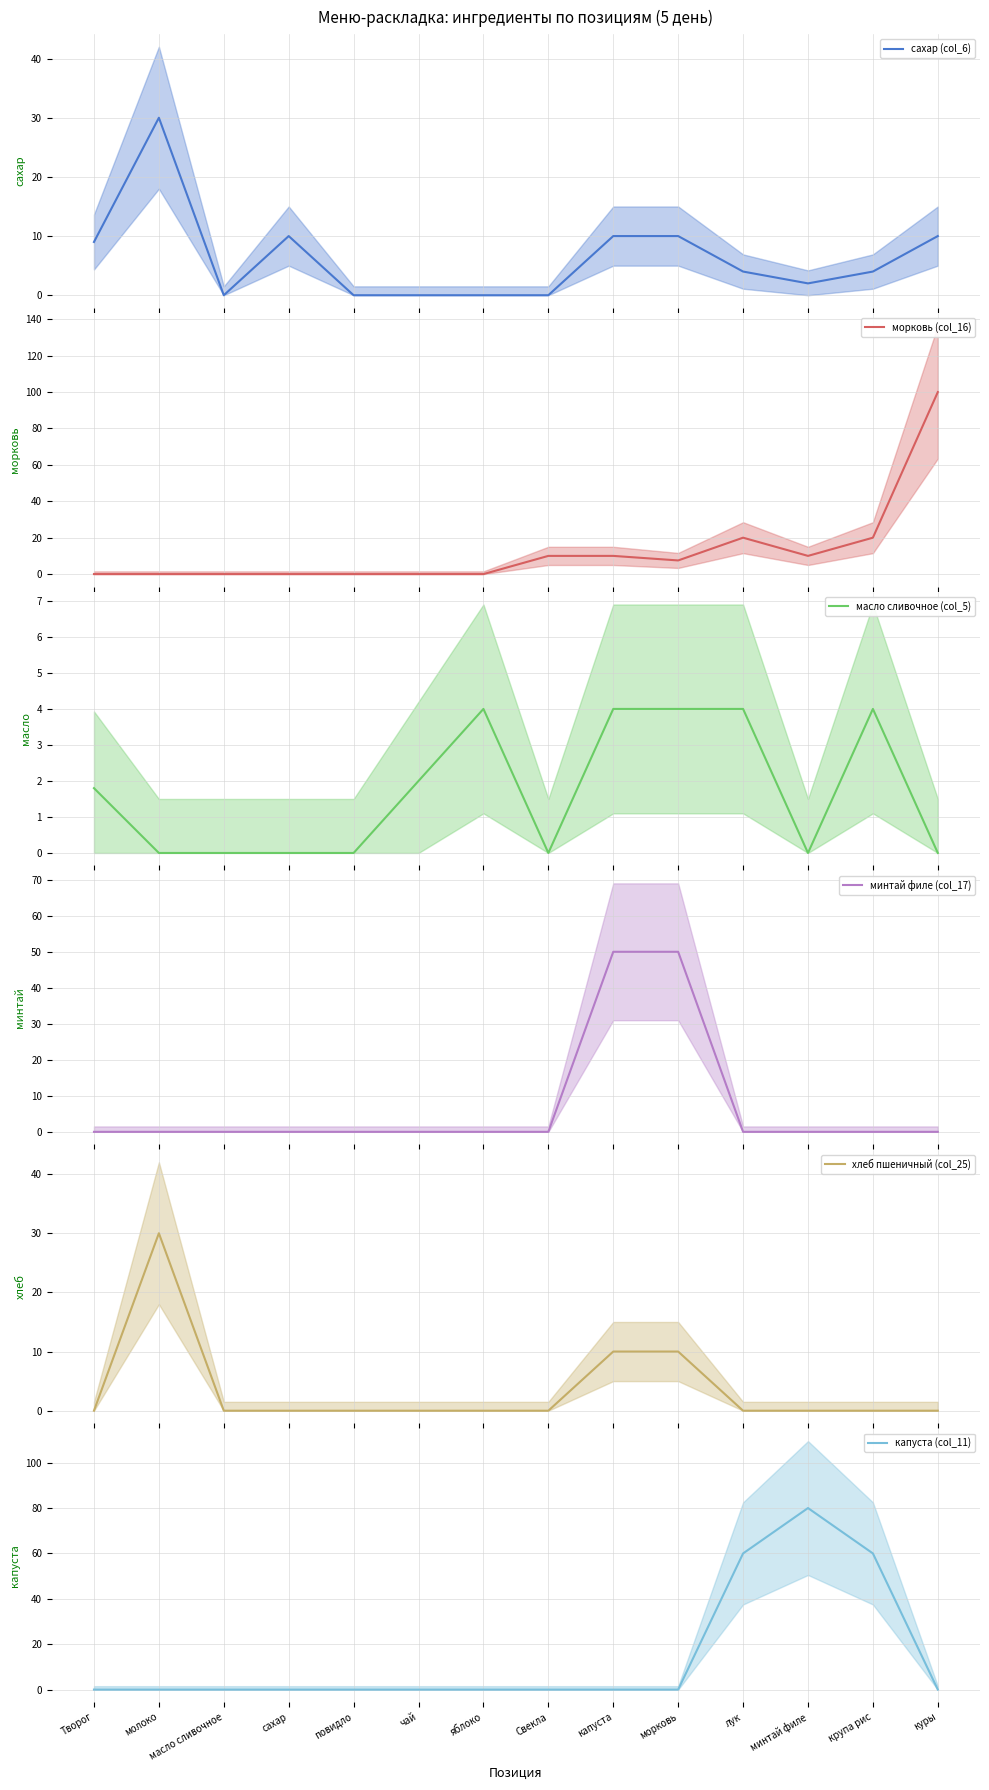

List the labels in order of хлеб пшеничный (col_25) value, largest first.

молоко, капуста, морковь, Творог, масло сливочное, сахар, повидло, чай, яблоко, Свекла, лук, минтай филе, крупа рис, куры